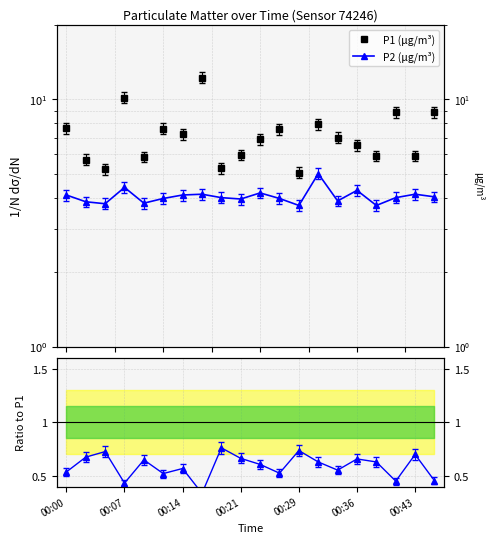

Is the value of P1 at 16 greater than the value of P2/P1 at 10?

Yes